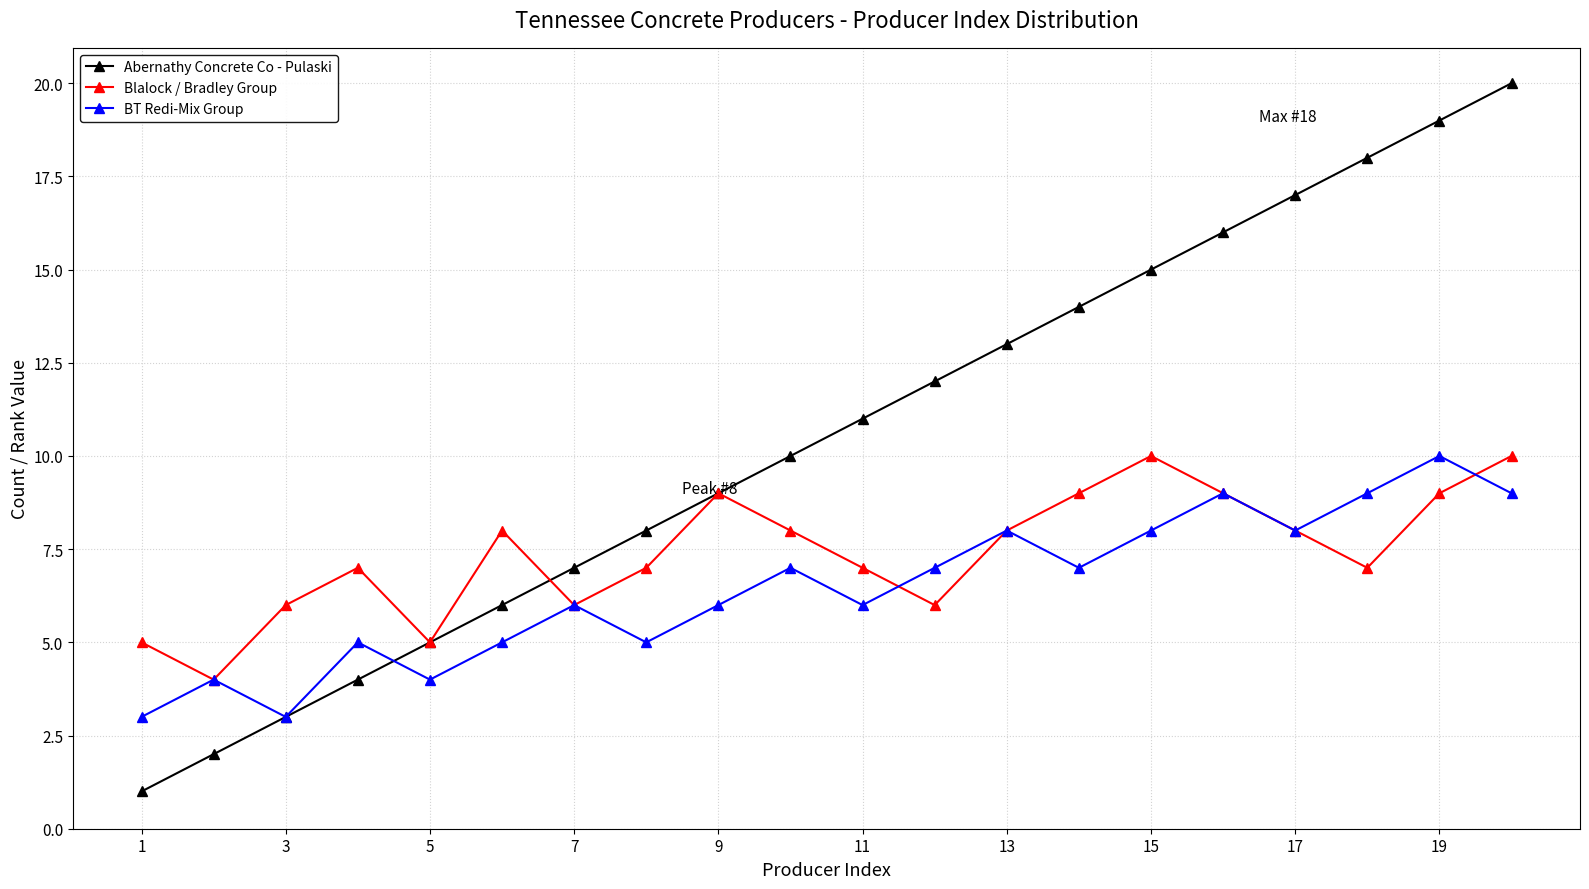

How many Blalock / Bradley Group values are between 6 and 9?

15